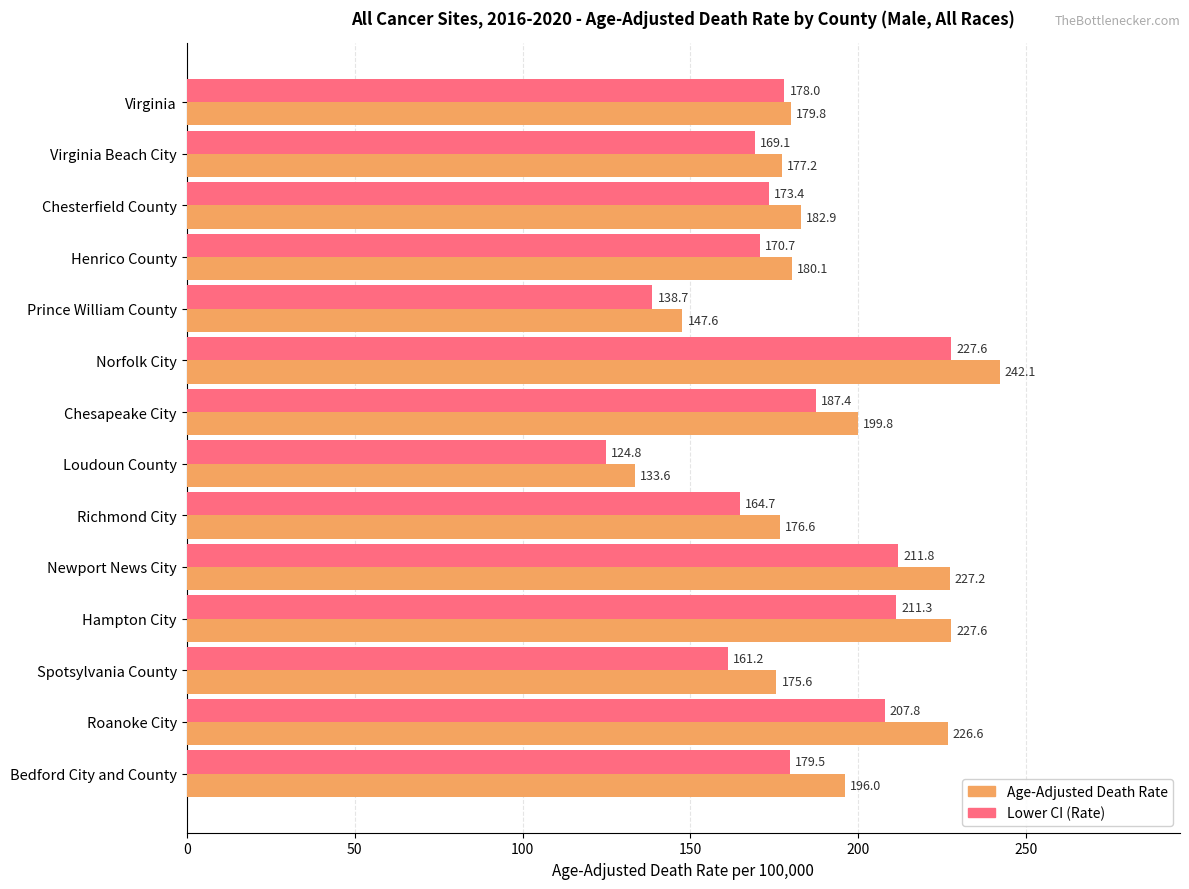

The value of Age-Adjusted Death Rate at Chesapeake City is 199.8. True or false?

True